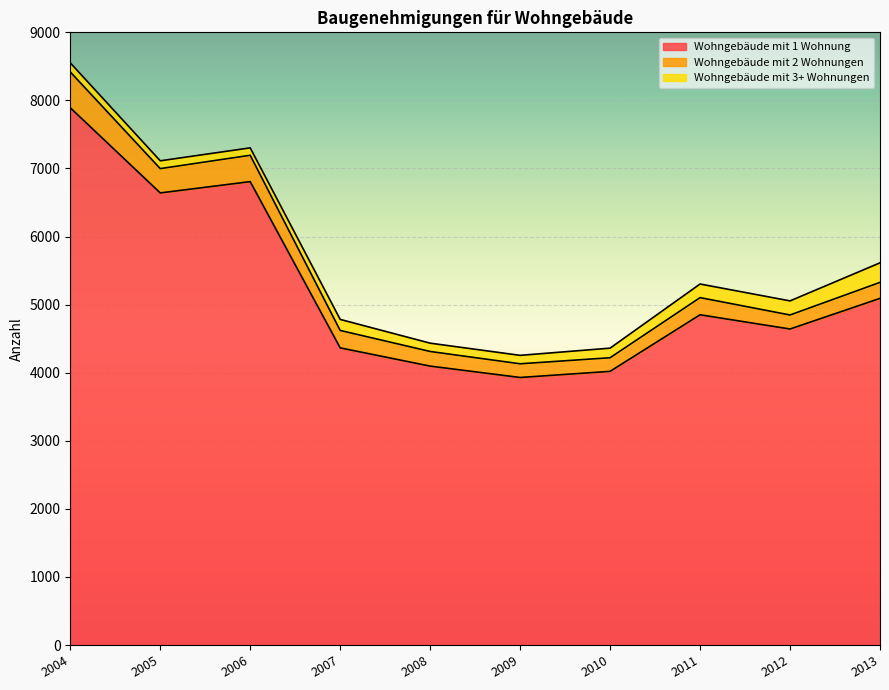

Is the value of Wohngebäude mit 3+ Wohnungen at 2012 greater than the value of Wohngebäude mit 1 Wohnung at 2011?

No